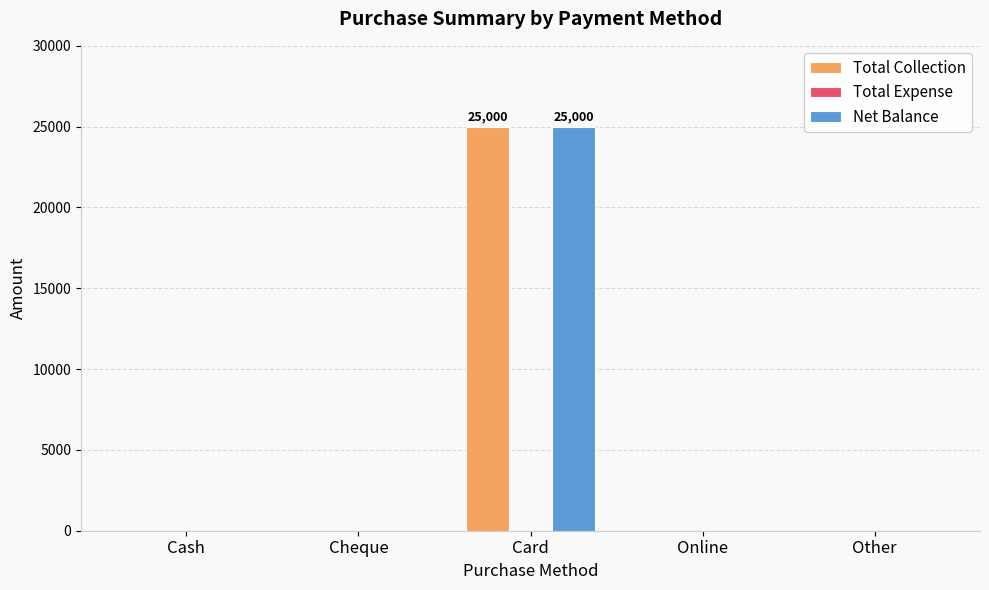

Is it true that Net Balance equals -16547 at Online?

False